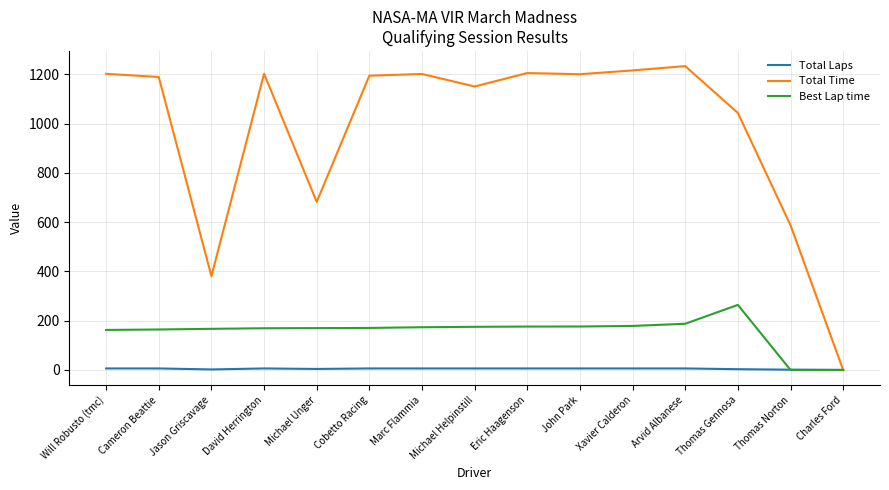

Read the Best Lap time value at Will Robusto (tmc).

162.3